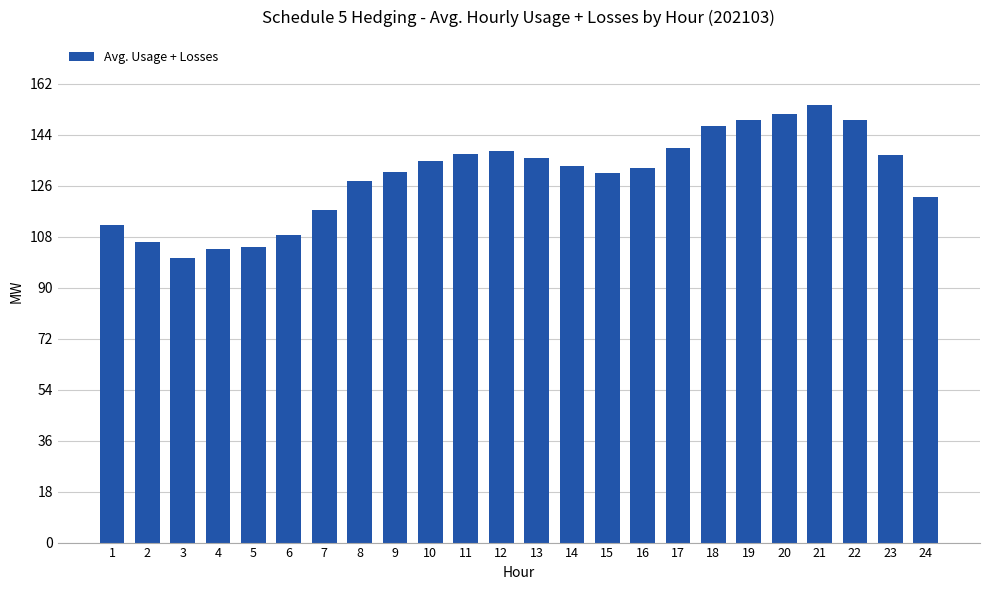

What value does the data have at 5?

104.2